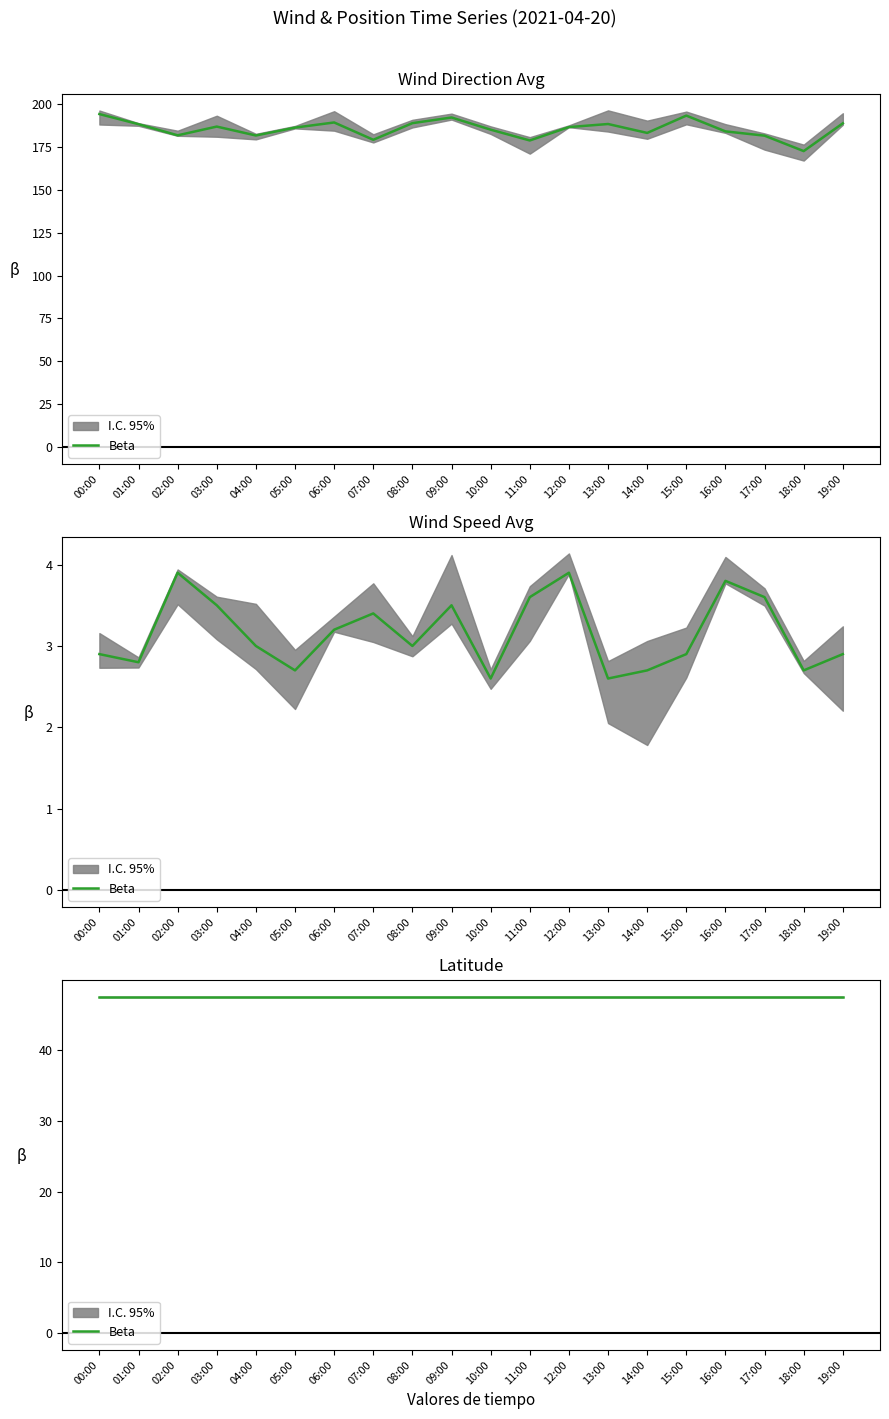

True or false: wind_spd_avg and wind_dir_avg intersect in this chart.

False